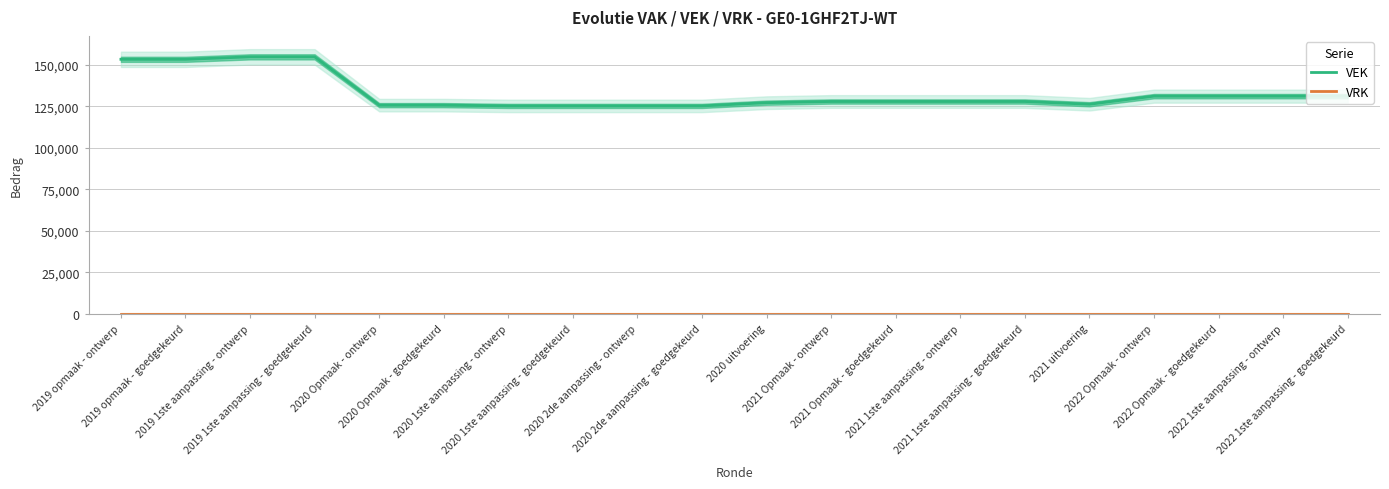

What value does the VEK series have at 2020 Opmaak - goedgekeurd?

125676